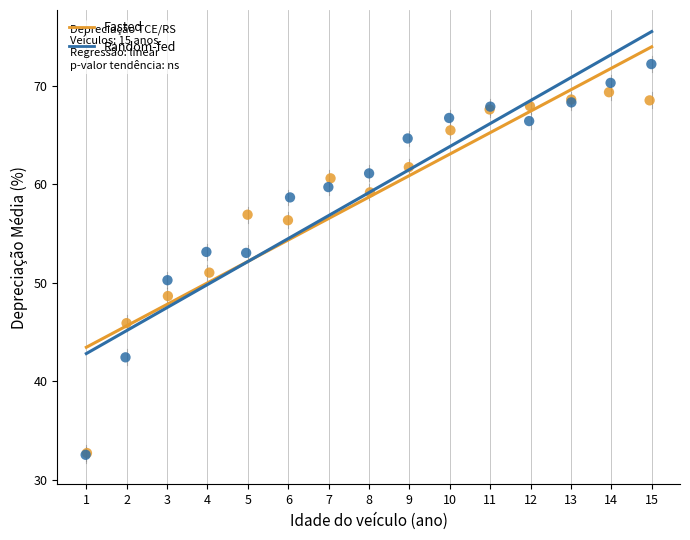

Which series reaches the maximum Y coordinate?

Random-fed